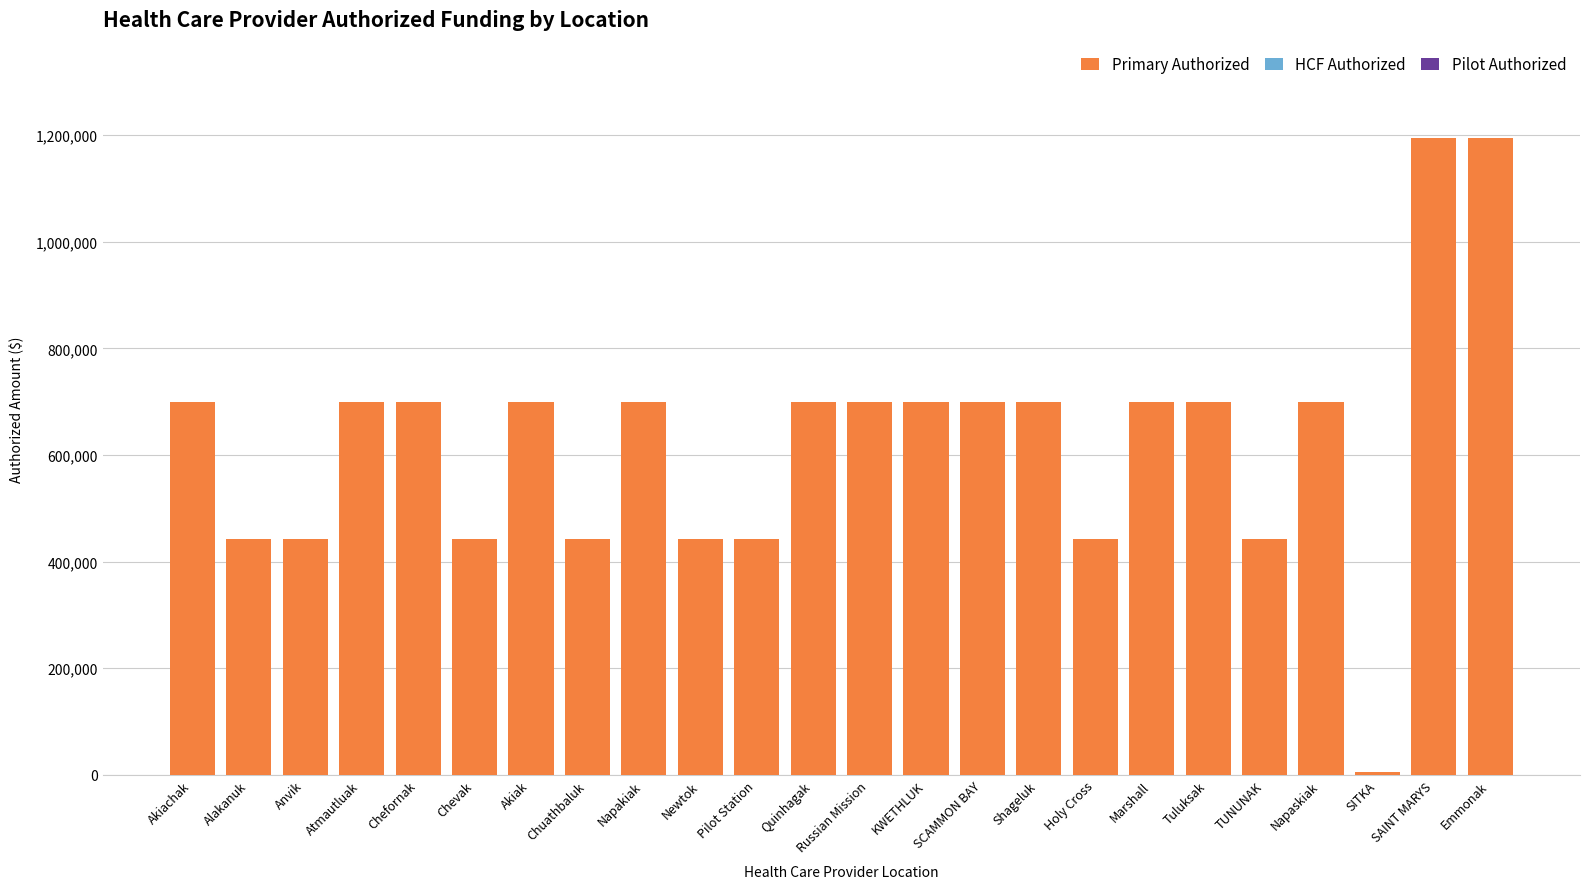

Are the bars horizontal?

No